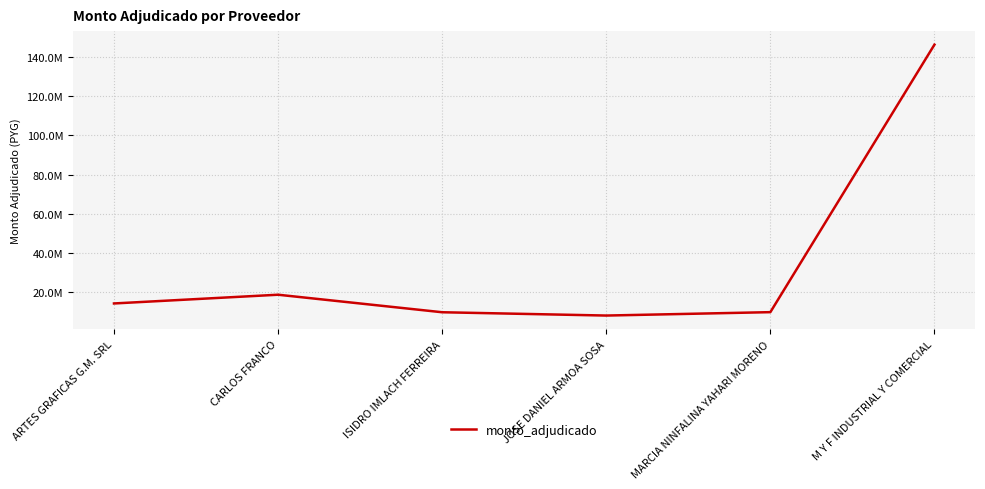

Does the chart have visible grid lines?

Yes